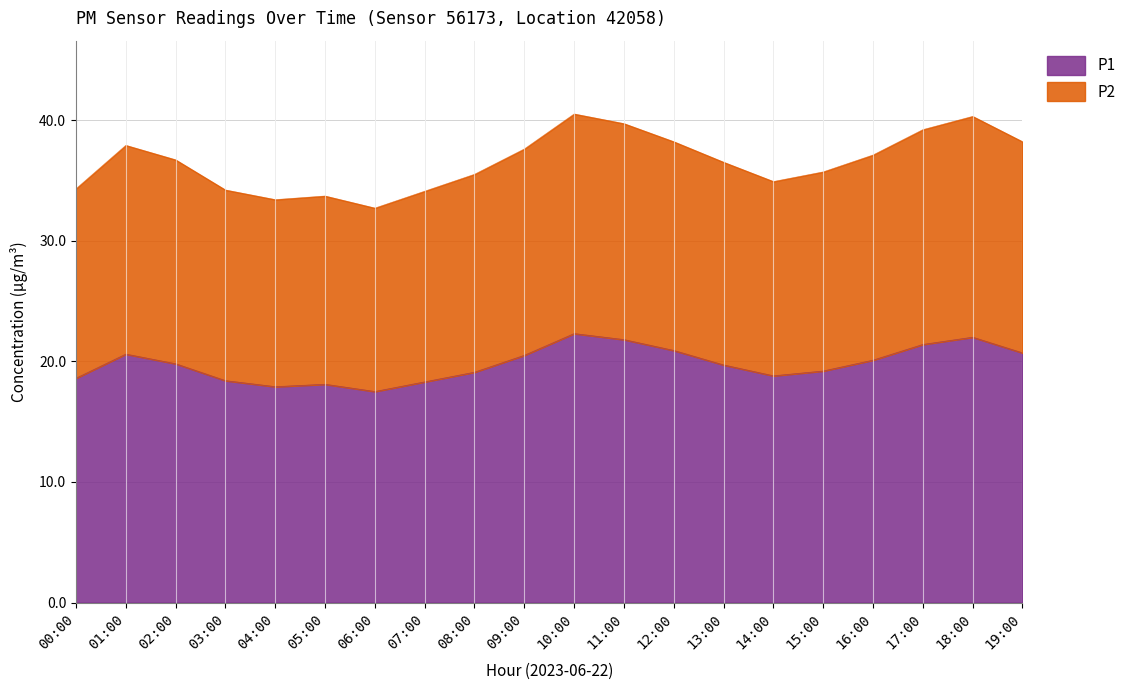

The P2 series shows 40.5 at 10:00. True or false?

True